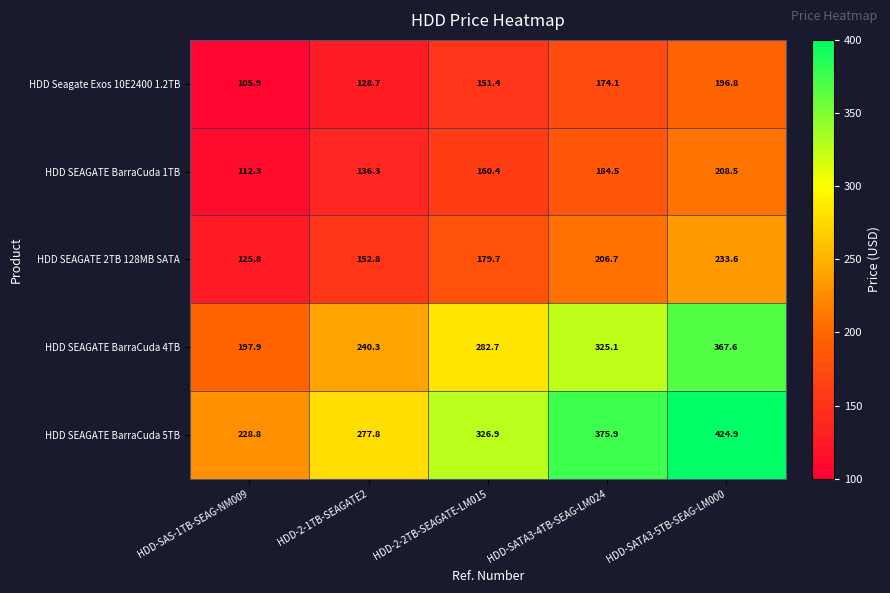

At how many categories does at least one series exceed 303?

3